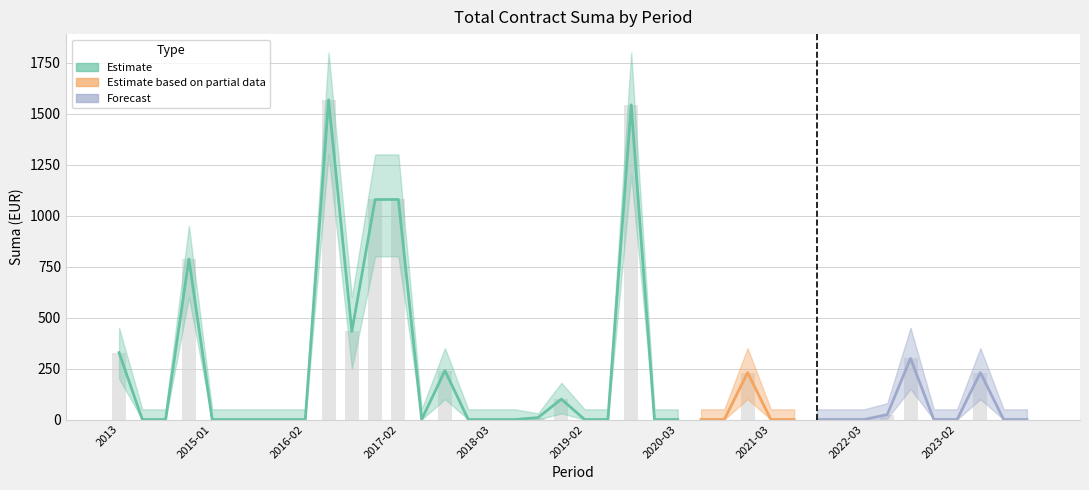

True or false: Suma has a value of 0.0 at 2021-01.

True